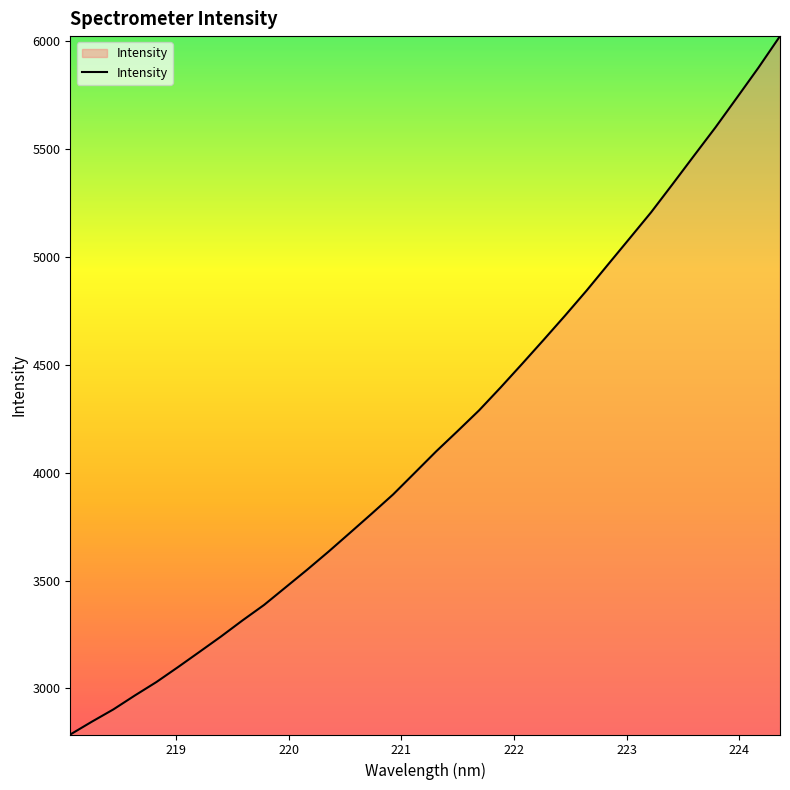

What is the maximum value shown in the chart?

6022.0